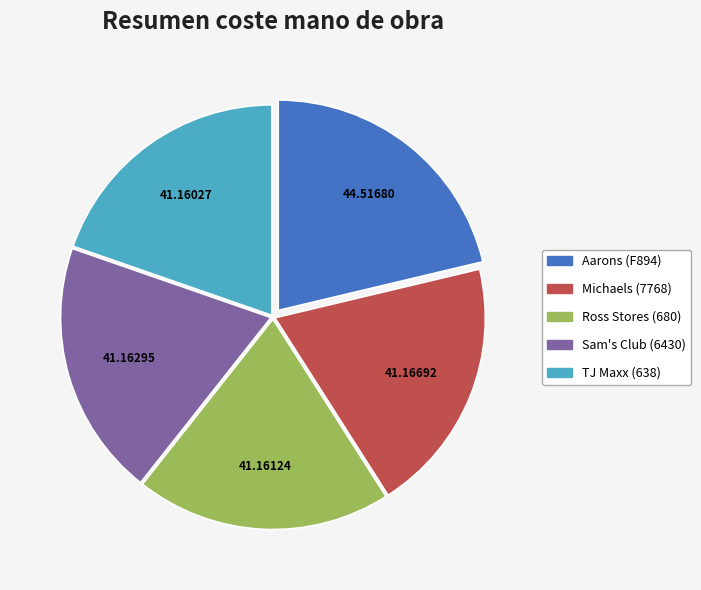

Count the number of slices in the pie.

5